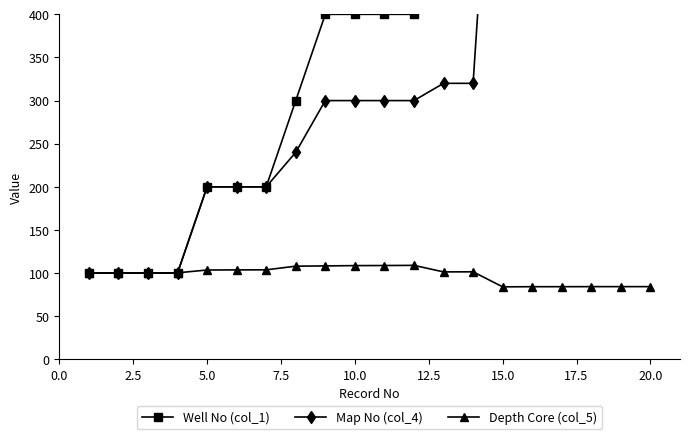

How many lines are shown in the chart?

3